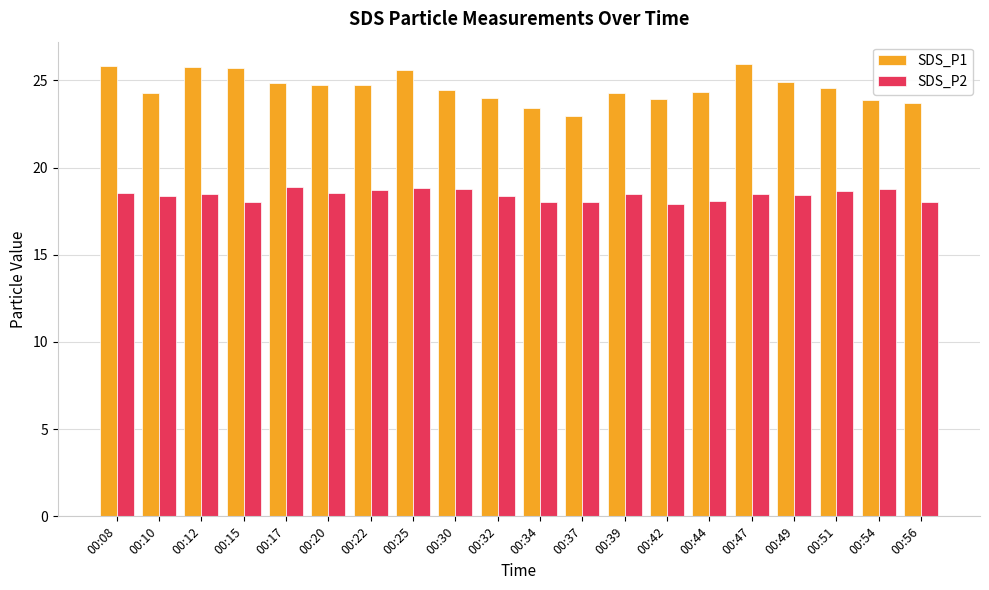

Rank the series at 00:56 from highest to lowest value.

SDS_P1, SDS_P2